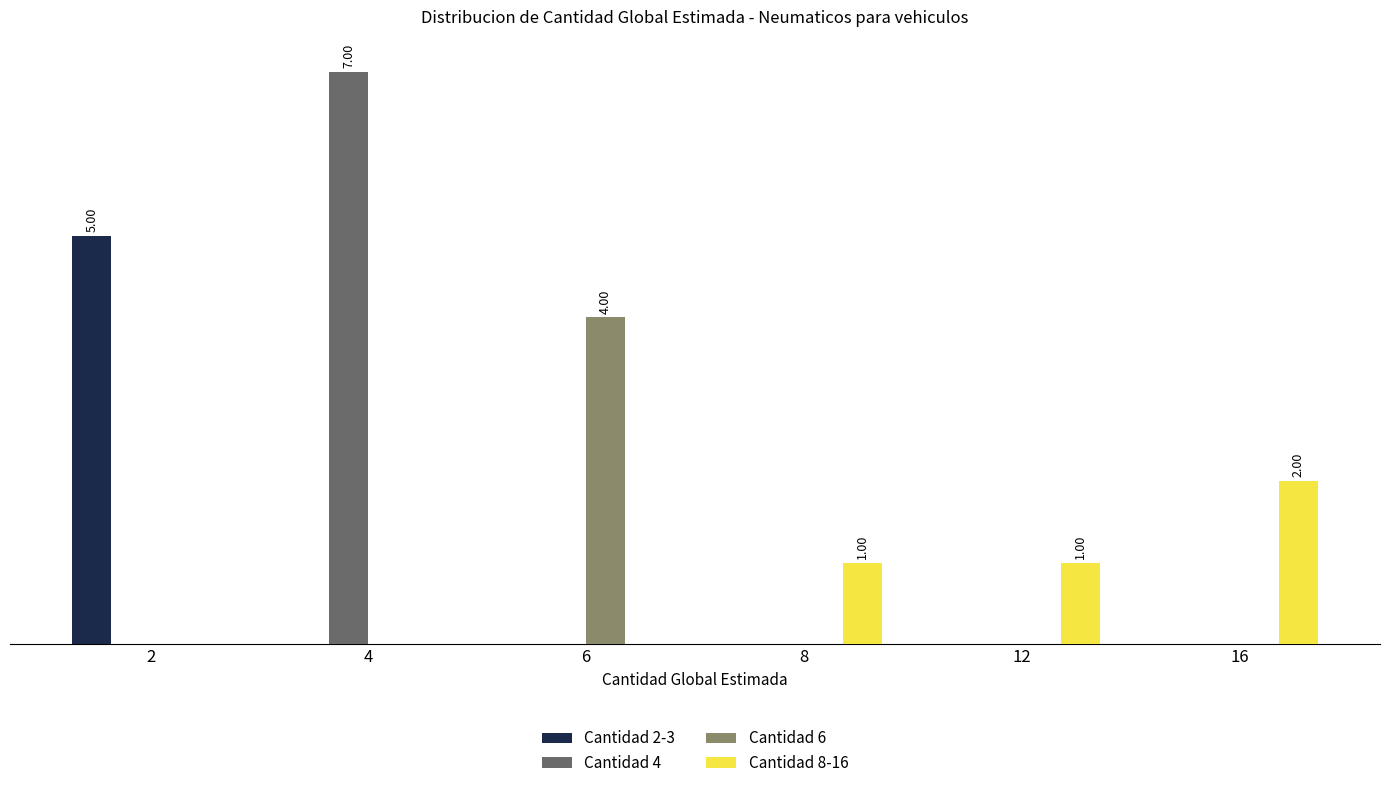

Which category has the highest value in the Cantidad 6 series?

6